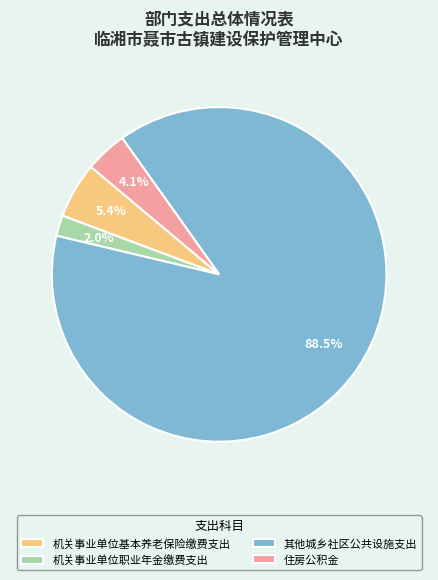

Combined, do 机关事业单位职业年金缴费支出 and 其他城乡社区公共设施支出 account for over 50%?

Yes